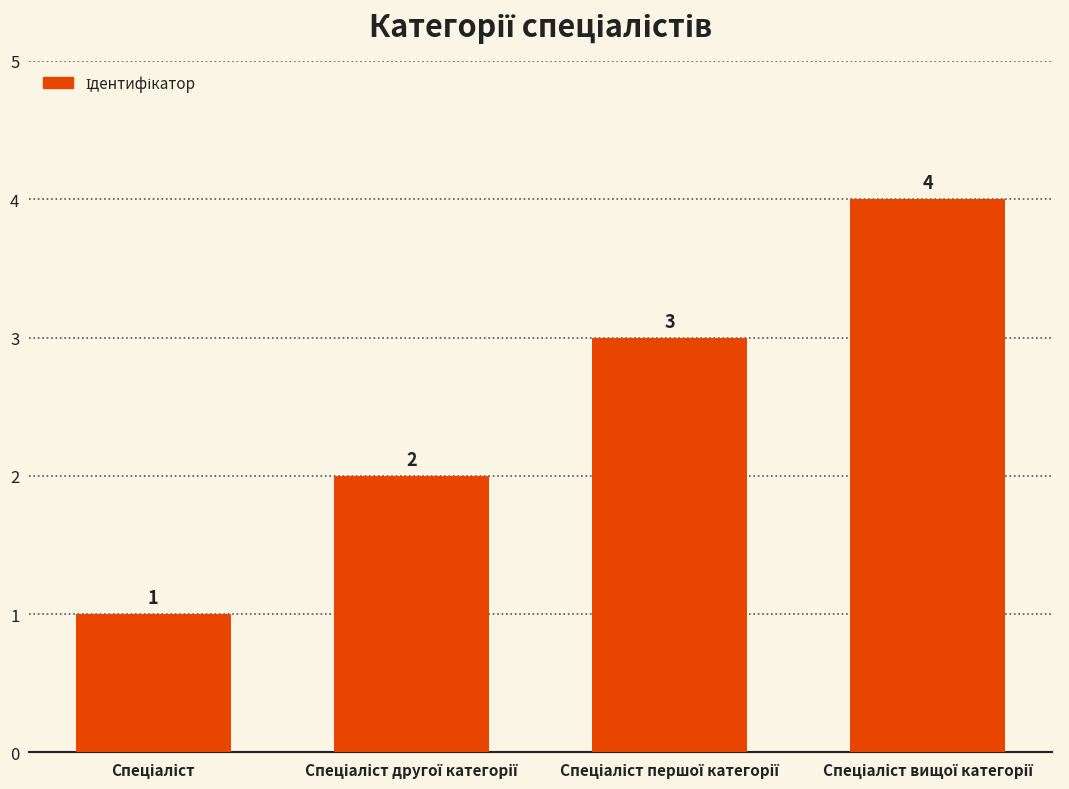

How many bars are there in total?

4